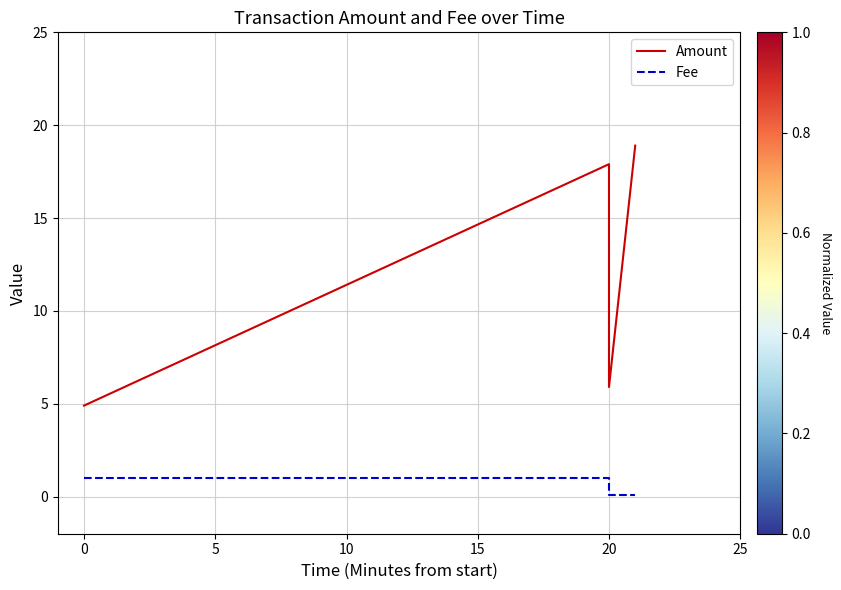

What is the smallest value displayed?

0.1